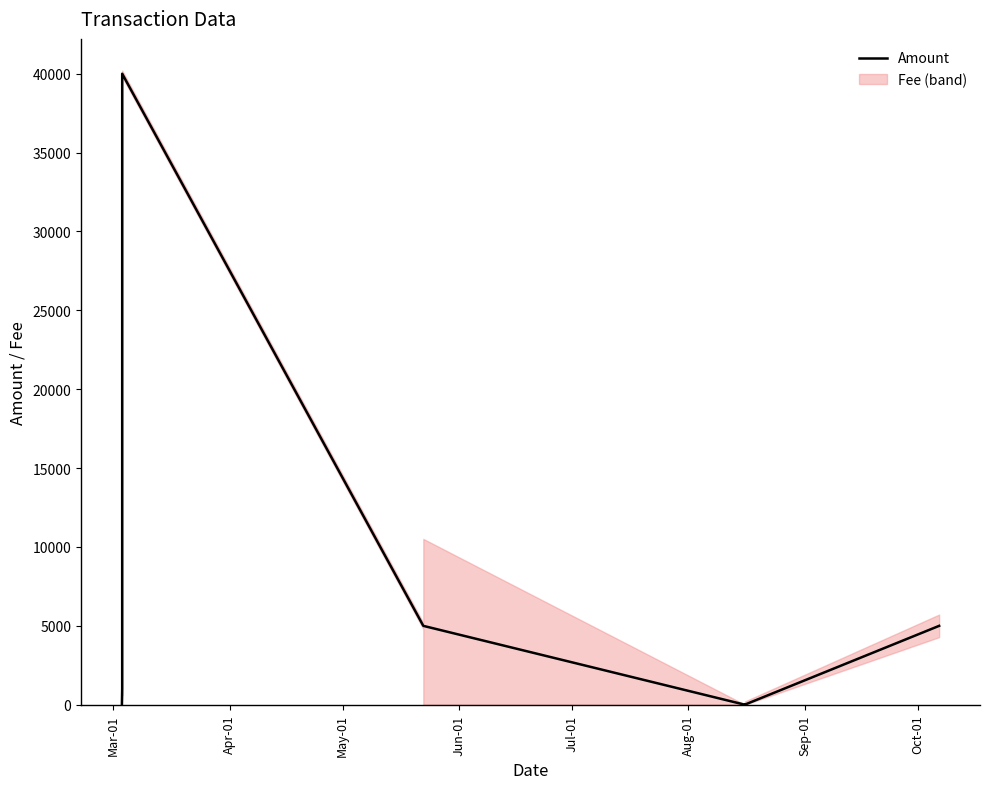

What position from the left is Jul-01?

5